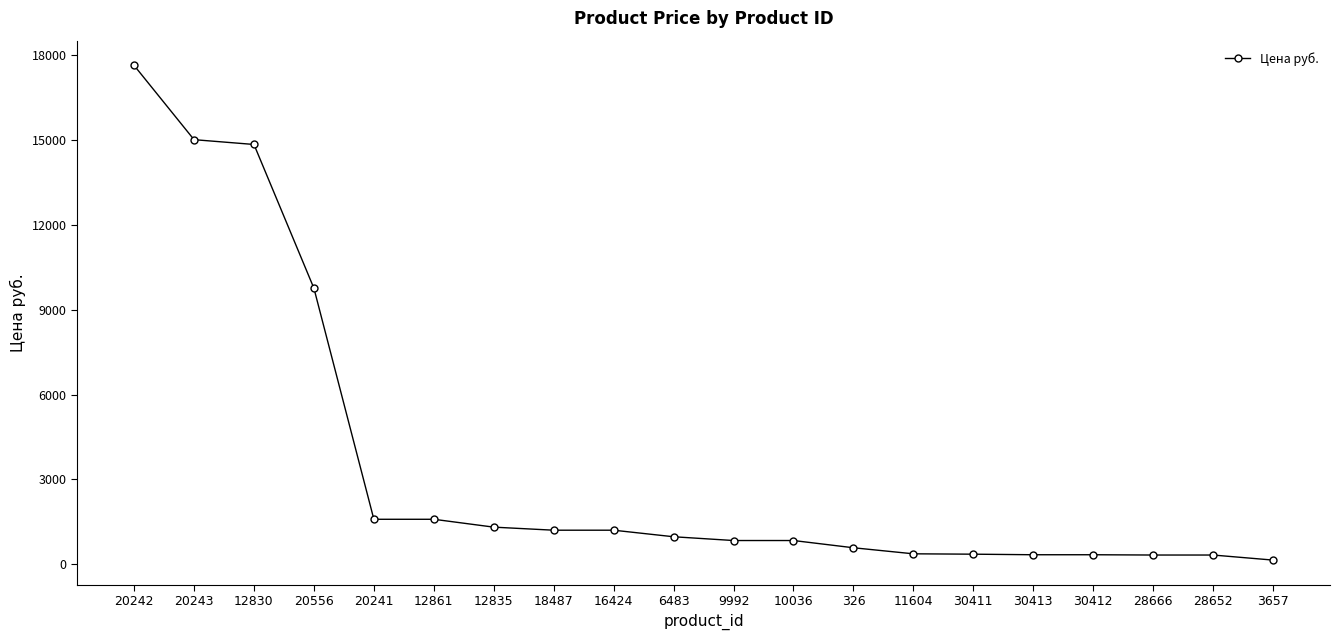

What is the label of the 12th point from the right?

16424